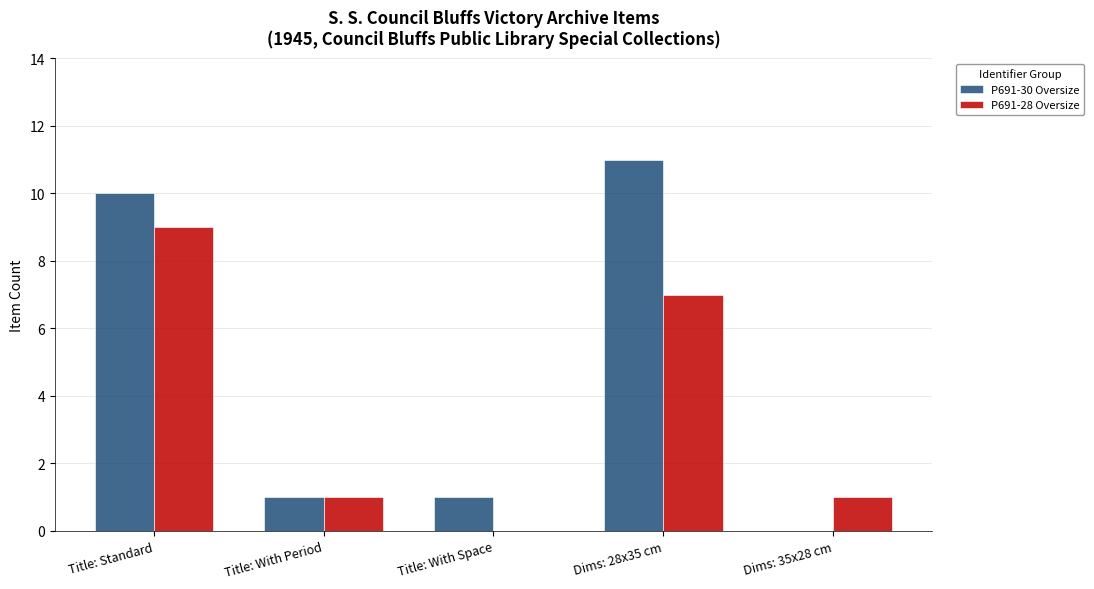

At which category is the sum across all series the highest?

Title: Standard